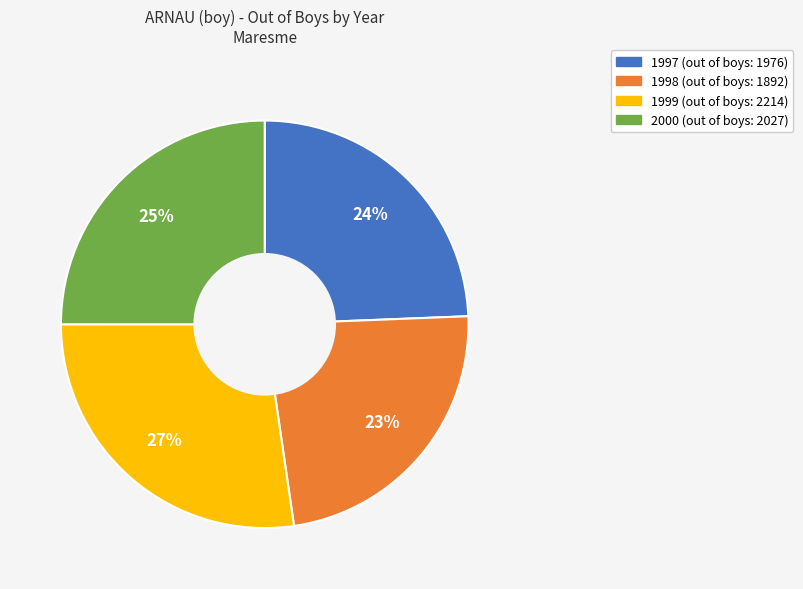

Approximately how many times larger is the value at 1999 compared to 1998?

1.2